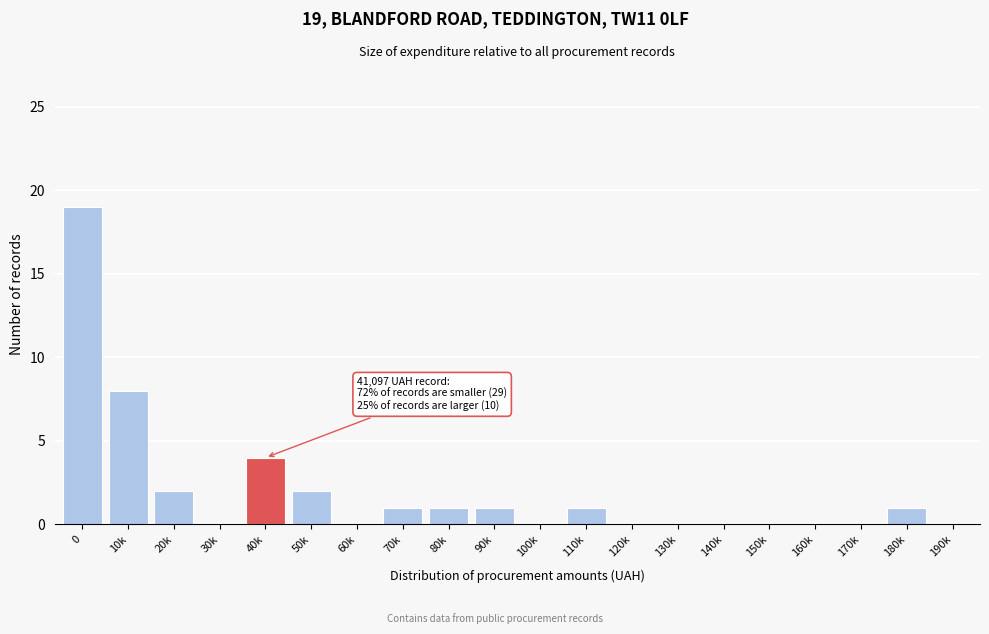

Reading left to right, extract all data points from this chart.

0=19	10k=8	20k=2	30k=0	40k=4	50k=2	60k=0	70k=1	80k=1	90k=1	100k=0	110k=1	120k=0	130k=0	140k=0	150k=0	160k=0	170k=0	180k=1	190k=0